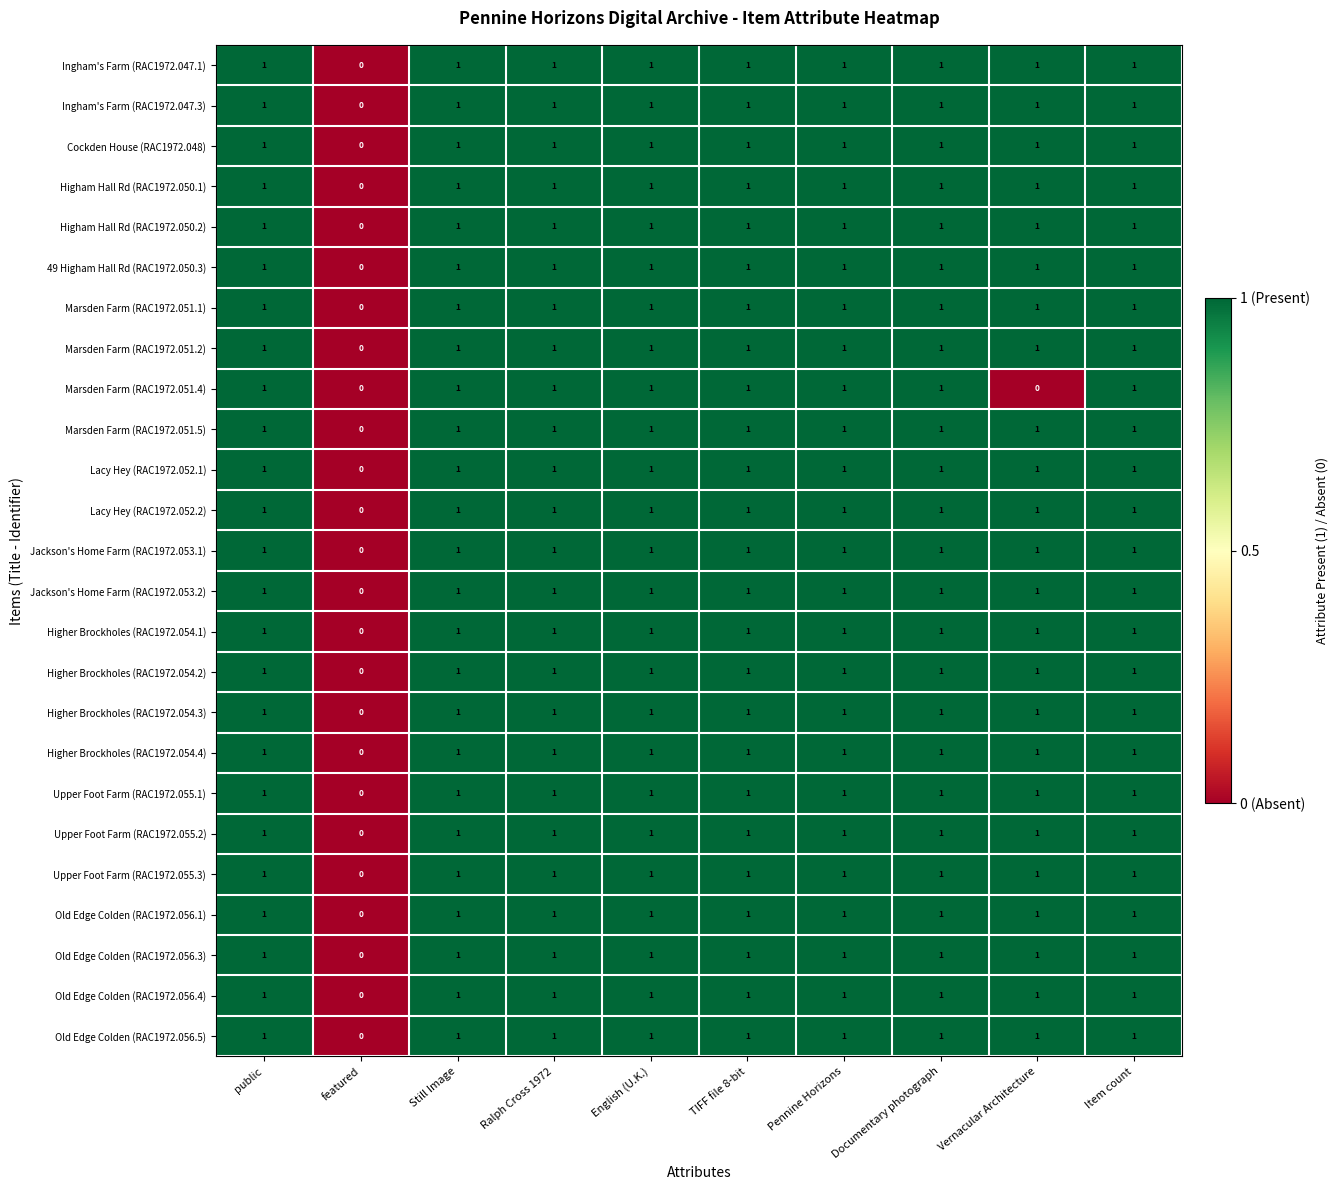

At which label does Lacy Hey (RAC1972.052.2) reach its minimum?

featured